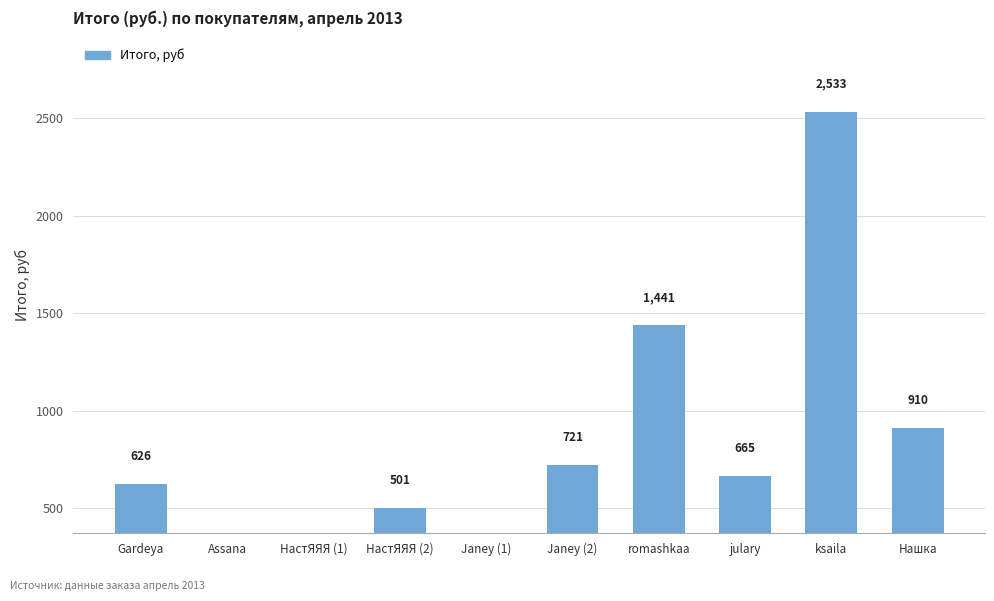

How many bars are there in total?

10